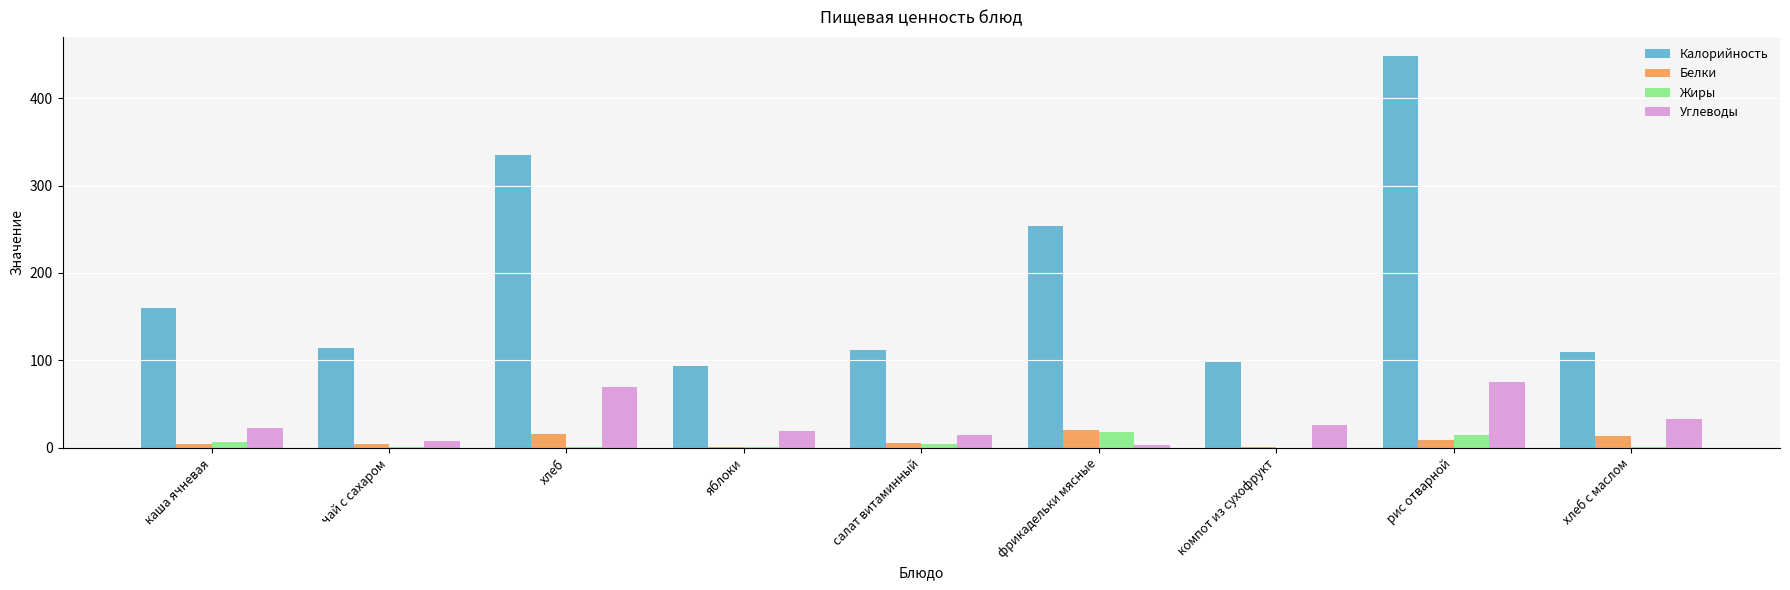

At which label does Калорийность reach its peak?

рис отварной